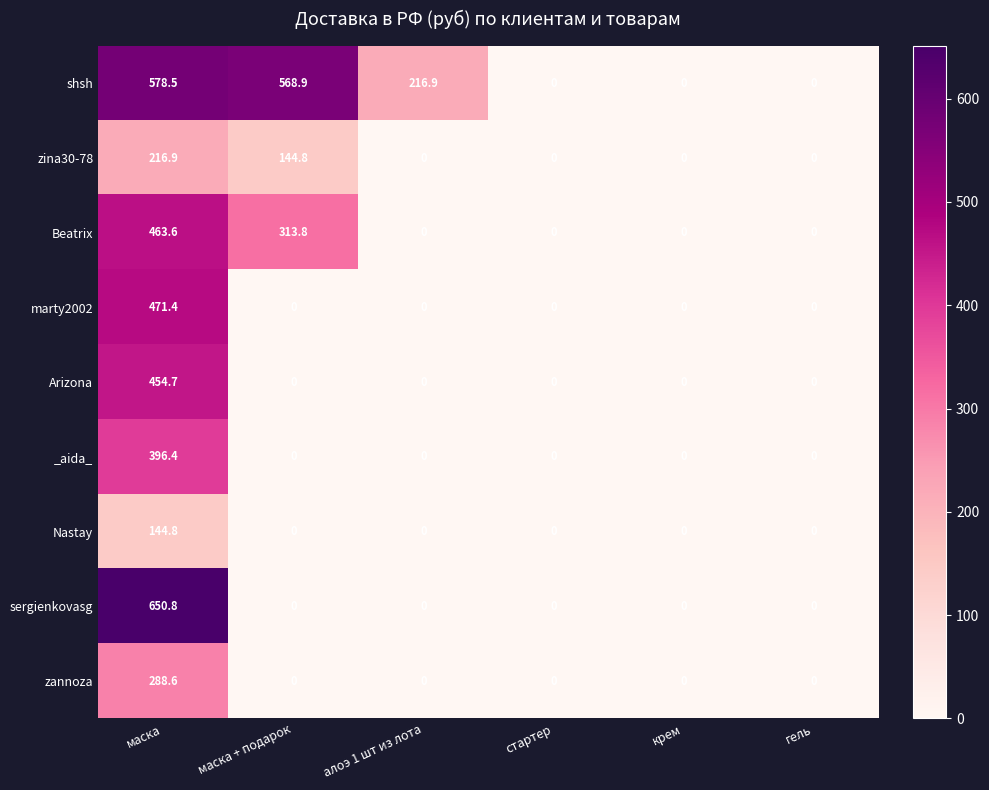

Which series has the largest total across all categories?

shsh